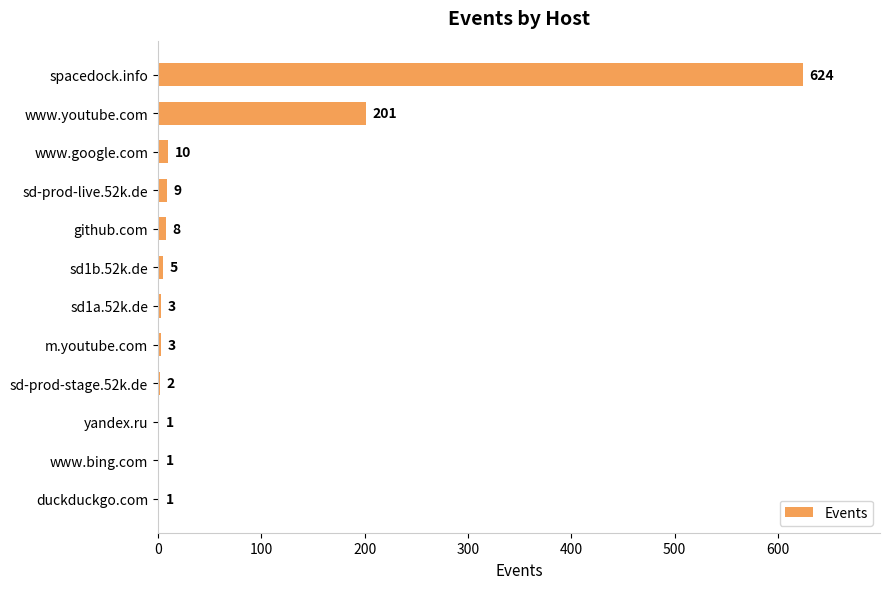

What is the maximum value shown in the chart?

624